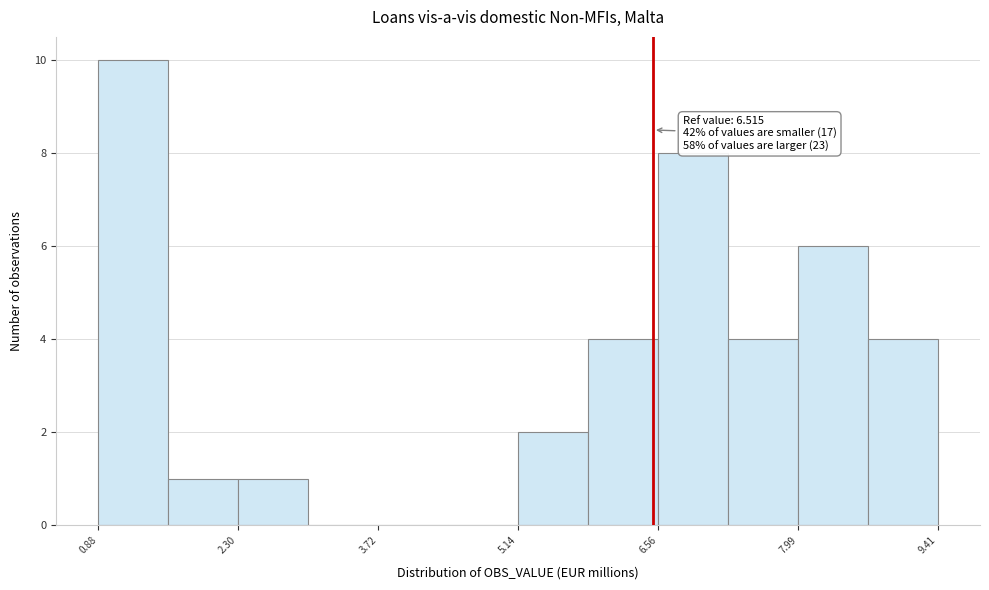

Around what value on the x-axis is the tallest bar? Give the approximate position of its centre, as read against the axis.

1.2